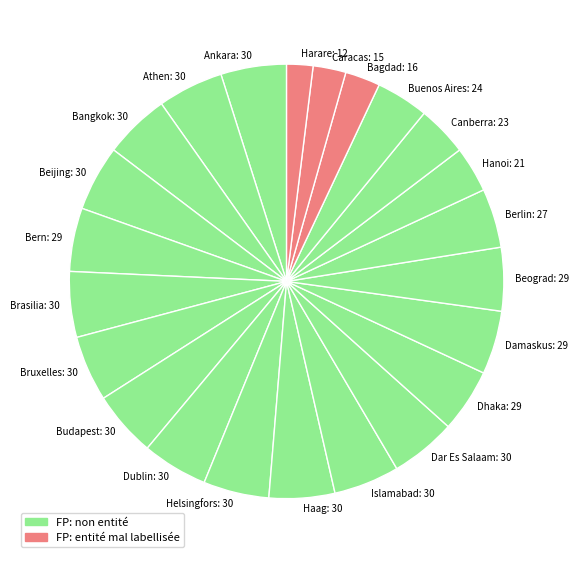

Do Dhaka: 29 and Bern: 29 together represent more than half of the pie?

No